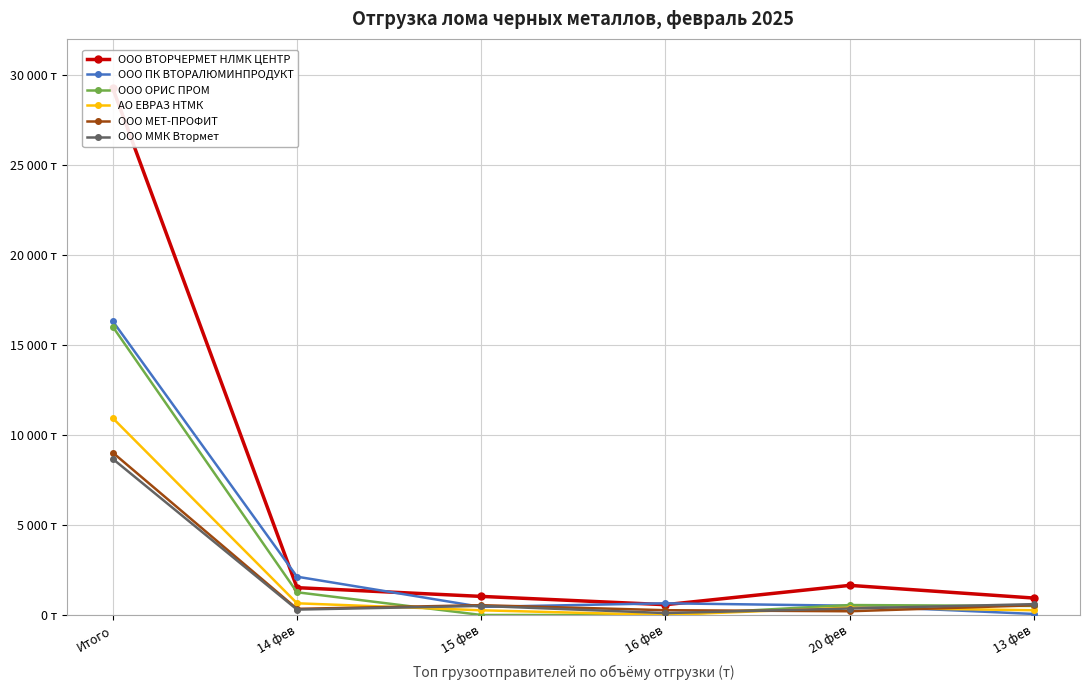

What is the approximate value of ООО ВТОРЧЕРМЕТ НЛМК ЦЕНТР at 13 фев?

939.8